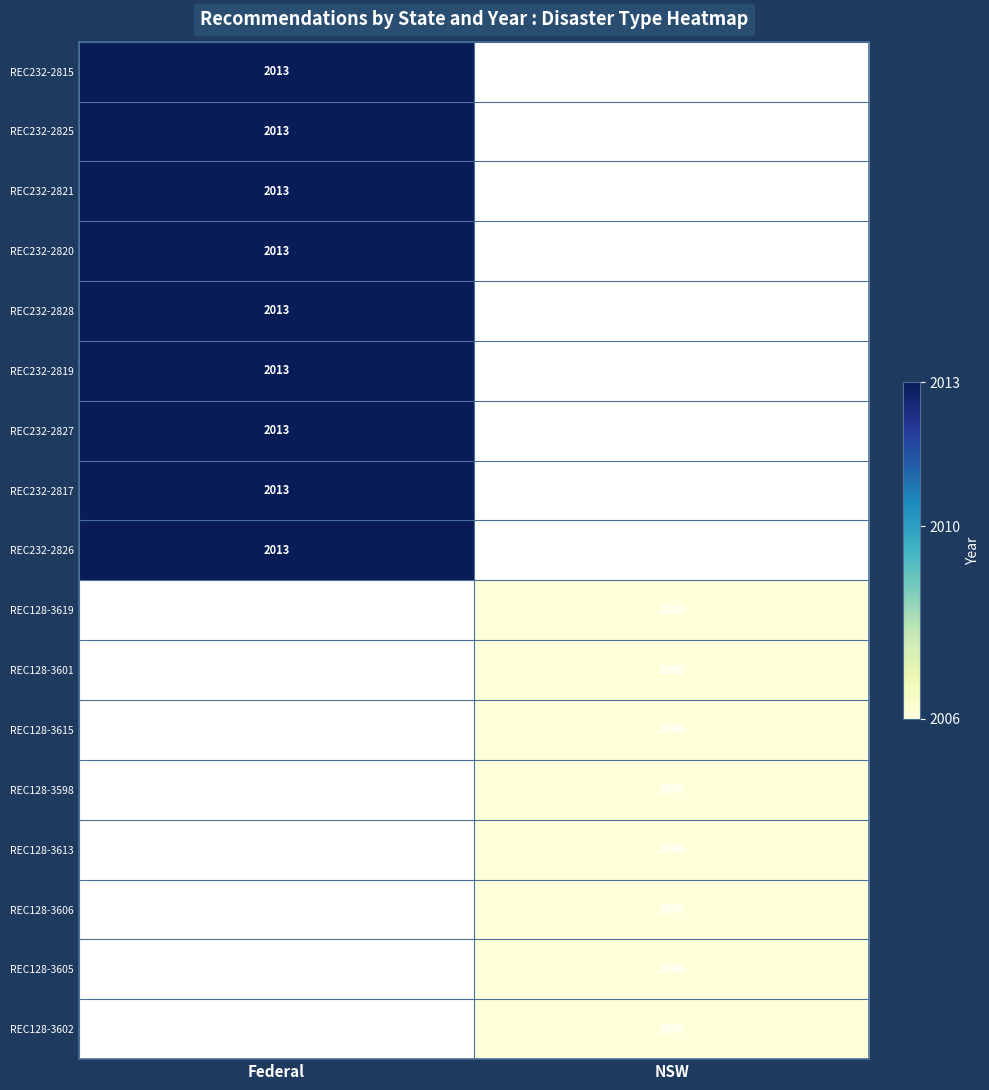

Is the value of REC232-2825 at Federal greater than the value of REC128-3619 at NSW?

Yes